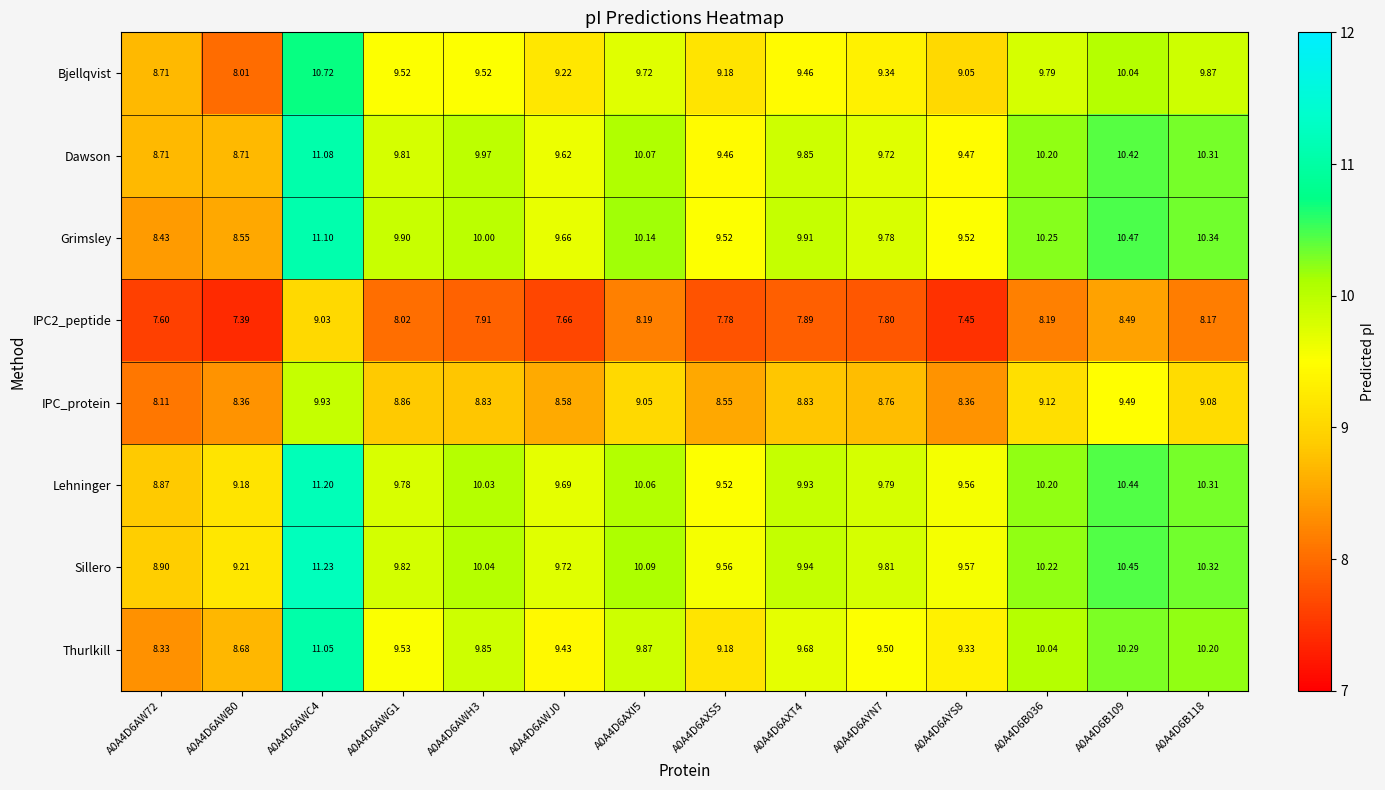

Which series has the widest spread of values?

Thurlkill